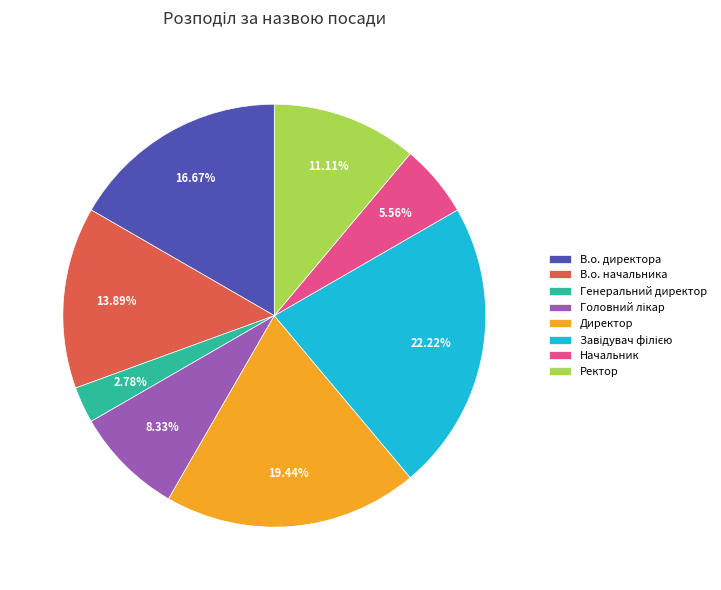

What percentage is NOT represented by Генеральний директор?

97.2%